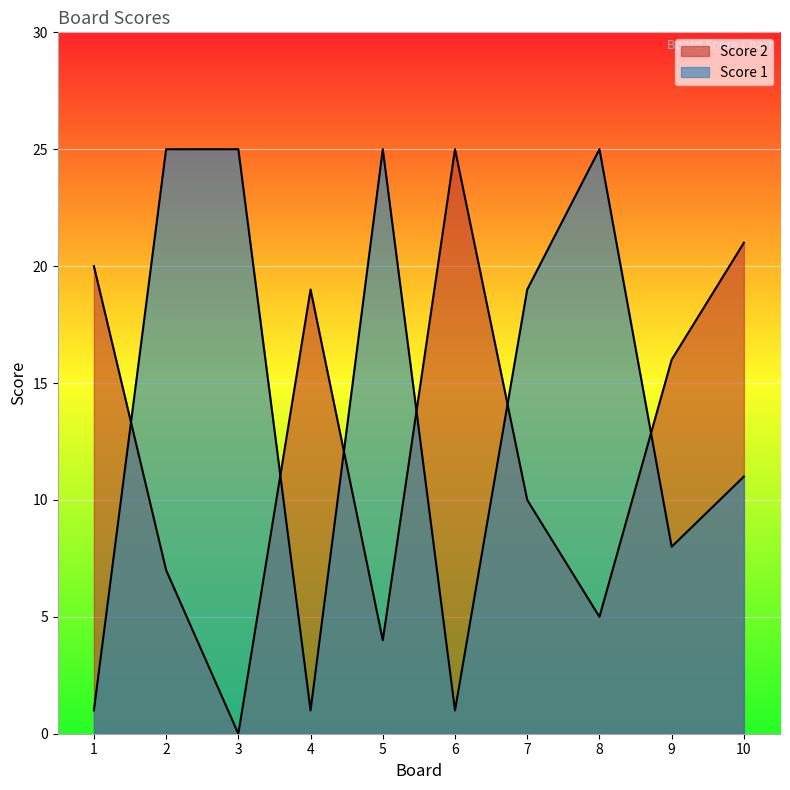

In Score 1, how many points are lower than both neighbors (excluding endpoints)?

3